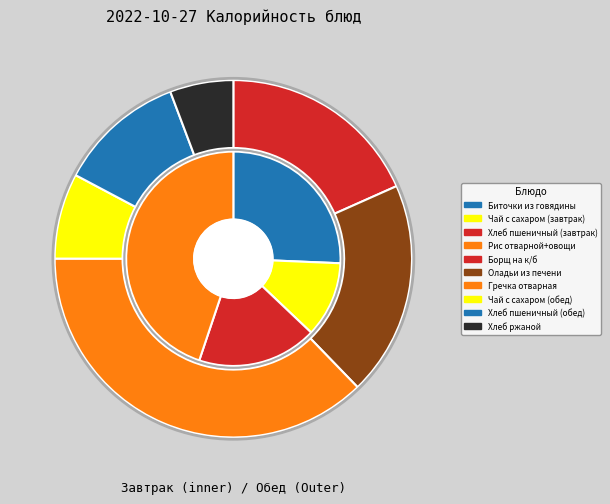

What portion of the pie excludes Хлеб ржаной?

96.6%